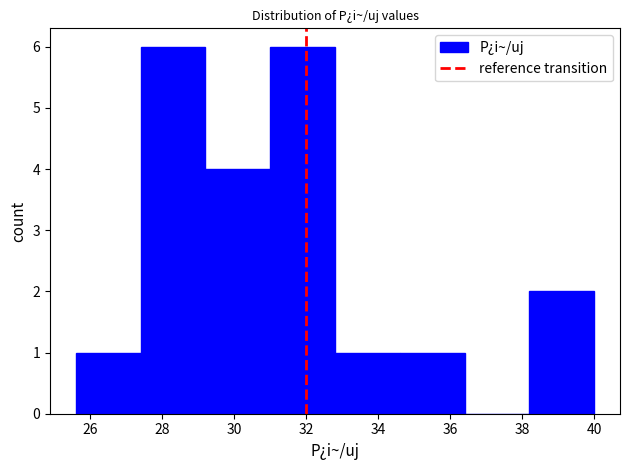

Reading left to right, transcribe this chart: for each bar, give the range it covers on the x-axis and its height. The values are not printed on the chart, so give them approximately, as read against the axis.

25.6 to 27.4: 1
27.4 to 29.2: 6
29.2 to 31.0: 4
31.0 to 32.8: 6
32.8 to 34.6: 1
34.6 to 36.4: 1
36.4 to 38.2: 0
38.2 to 40.0: 2